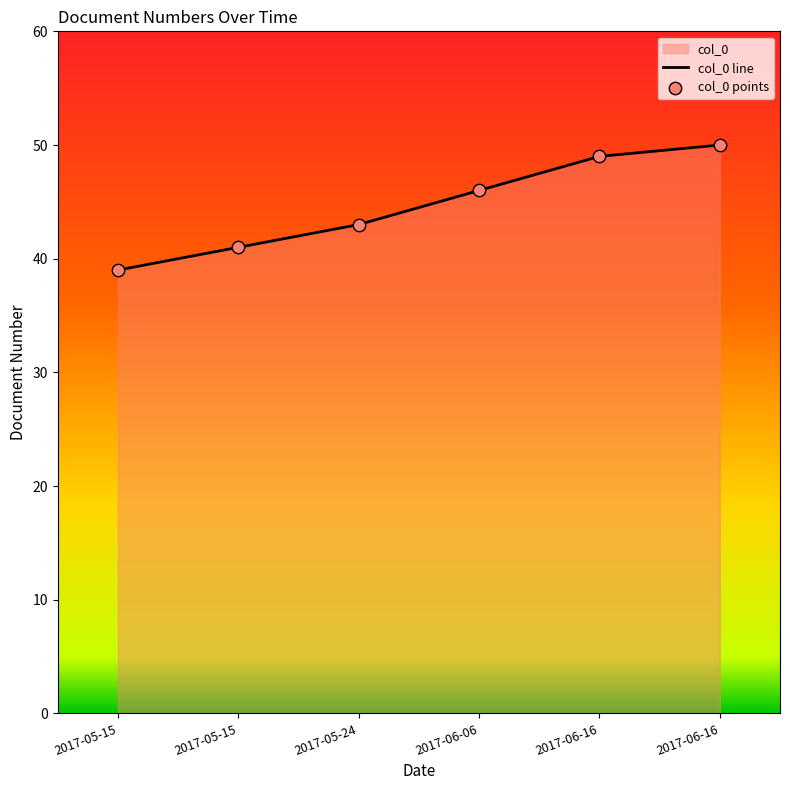

Which series has the largest total across all categories?

col_0 line